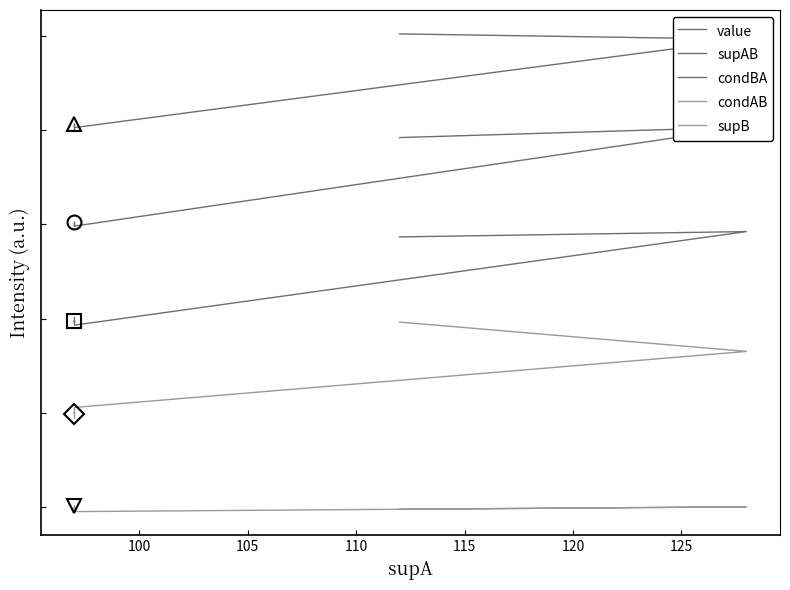

The value series shows 2.0 at 115. True or false?

False